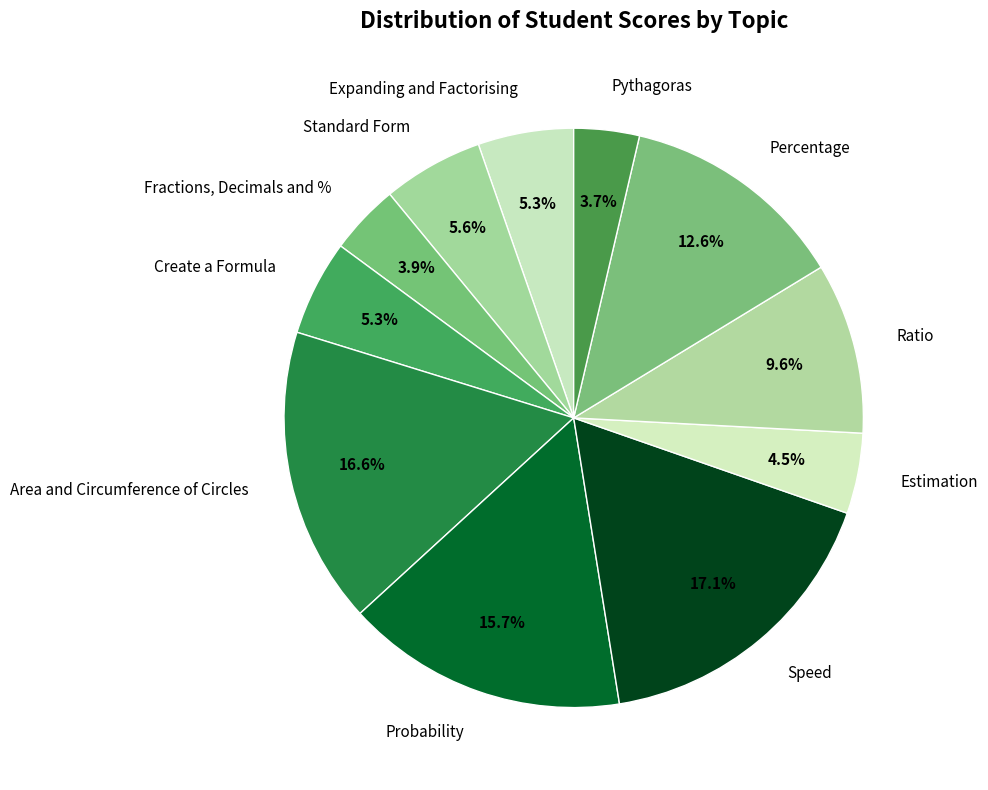

What is the largest slice in the pie chart?

Speed